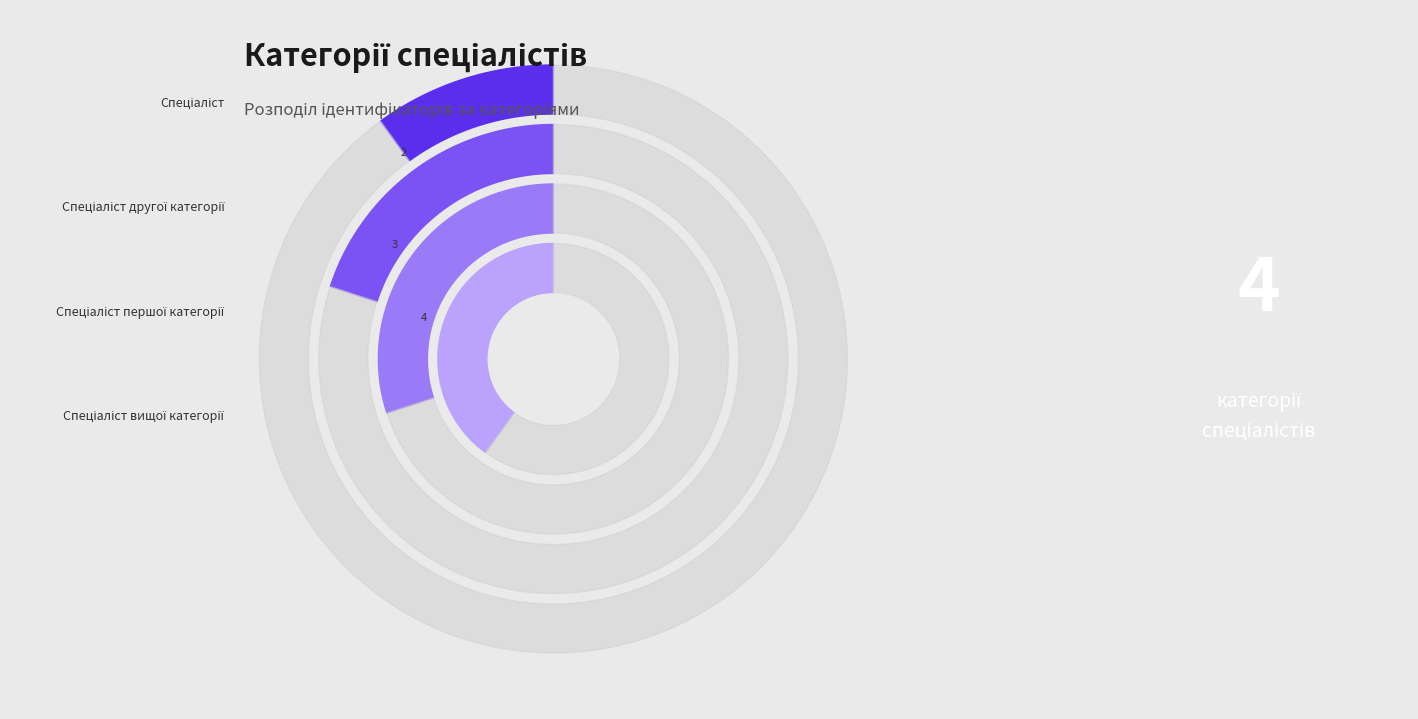

To the nearest percent, what is the average slice percentage?

25%